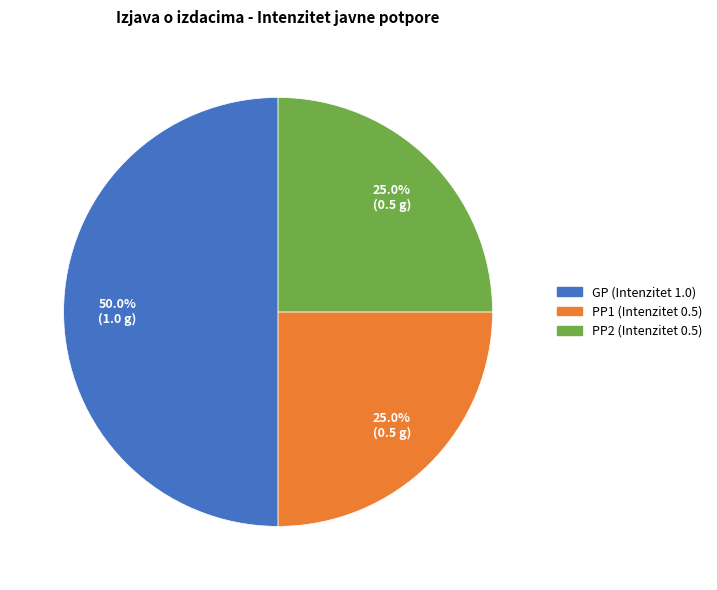

Is it true that GP (Intenzitet 1.0) is 50% of the pie?

True